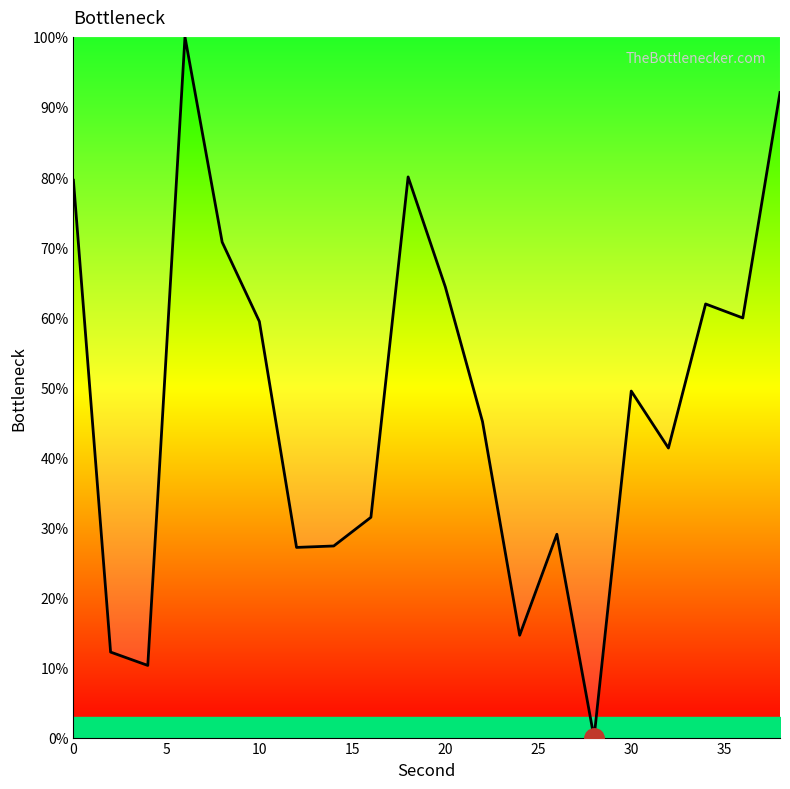

What is the difference between the maximum and minimum values?

100.0